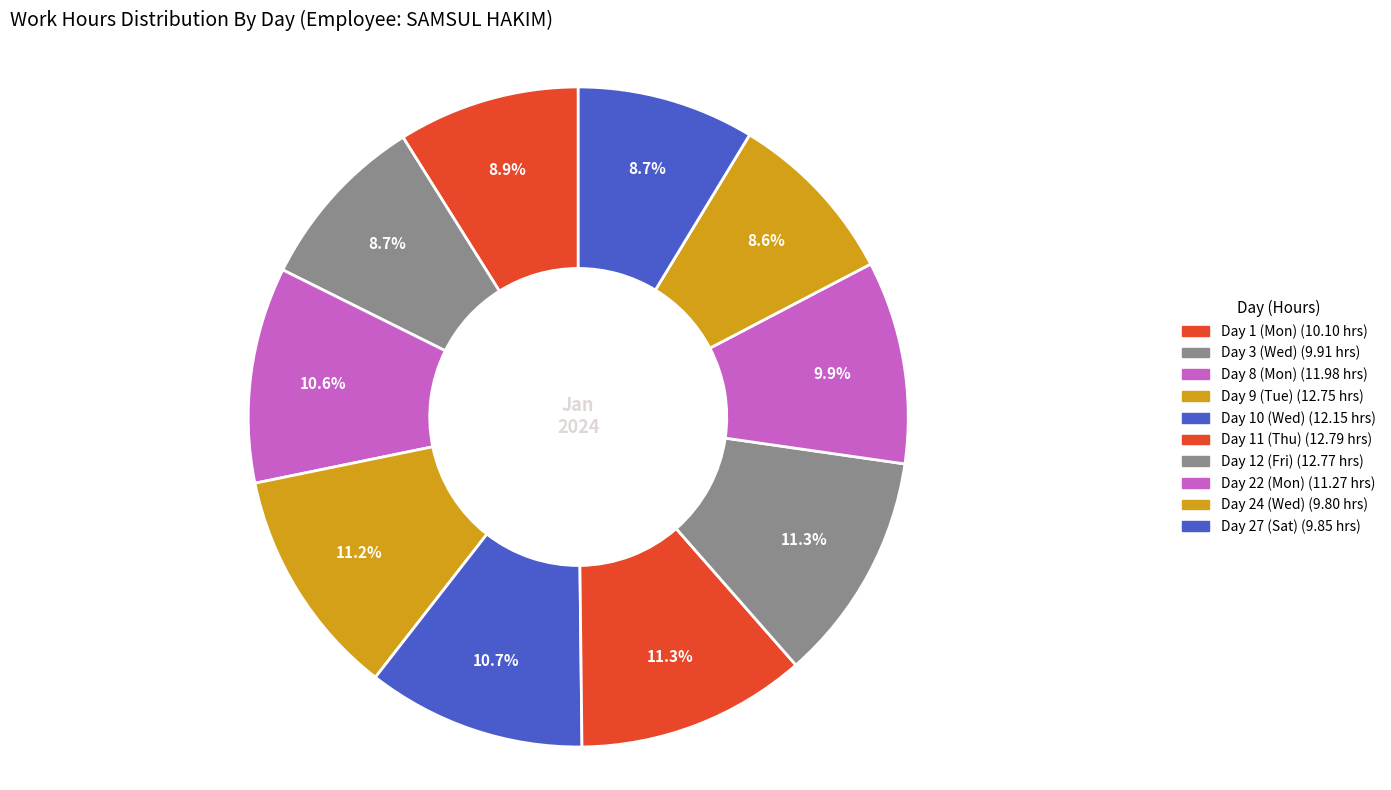

To the nearest percent, what is the combined percentage of Day 9 (Tue) and Day 24 (Wed)?

20%